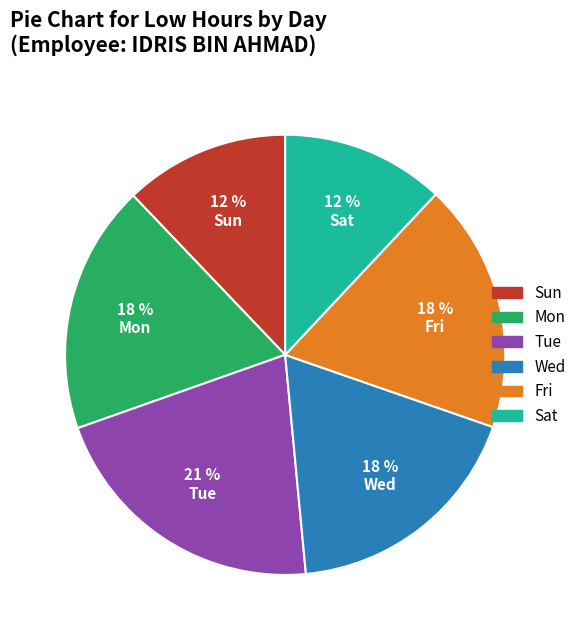

The Wed slice represents 18% of the pie. True or false?

True